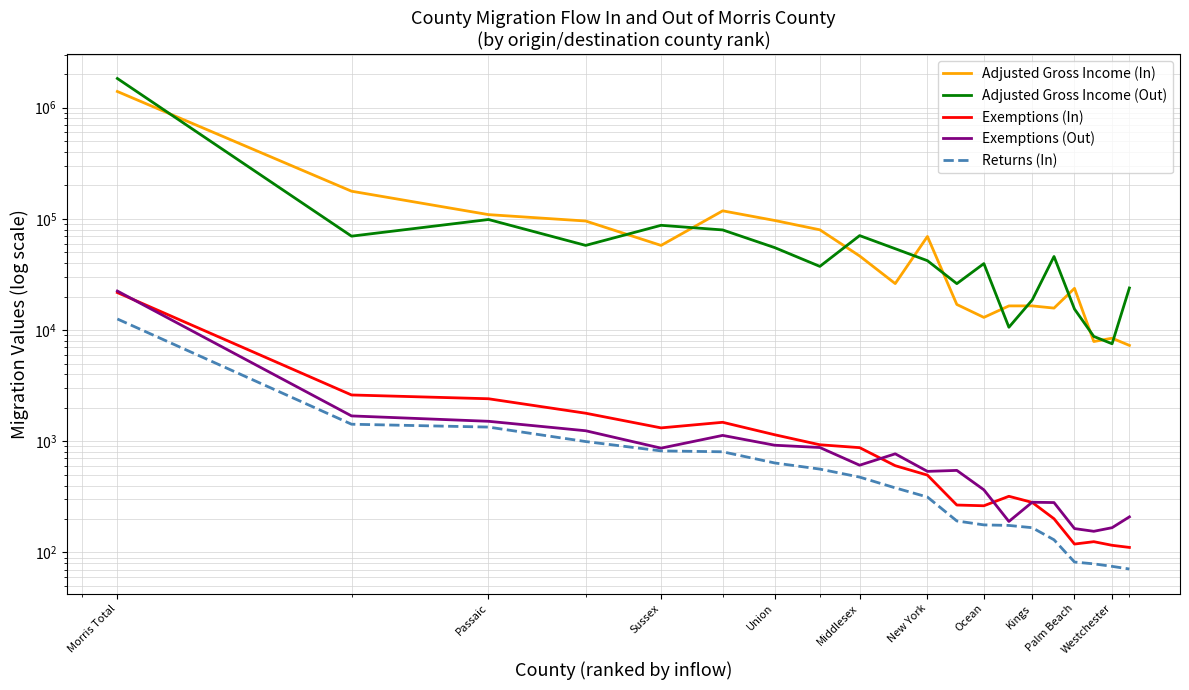

At Kings, list the series in order from smallest to largest.

Returns (In), Exemptions (Out), Exemptions (In), Adjusted Gross Income (Out), Adjusted Gross Income (In)